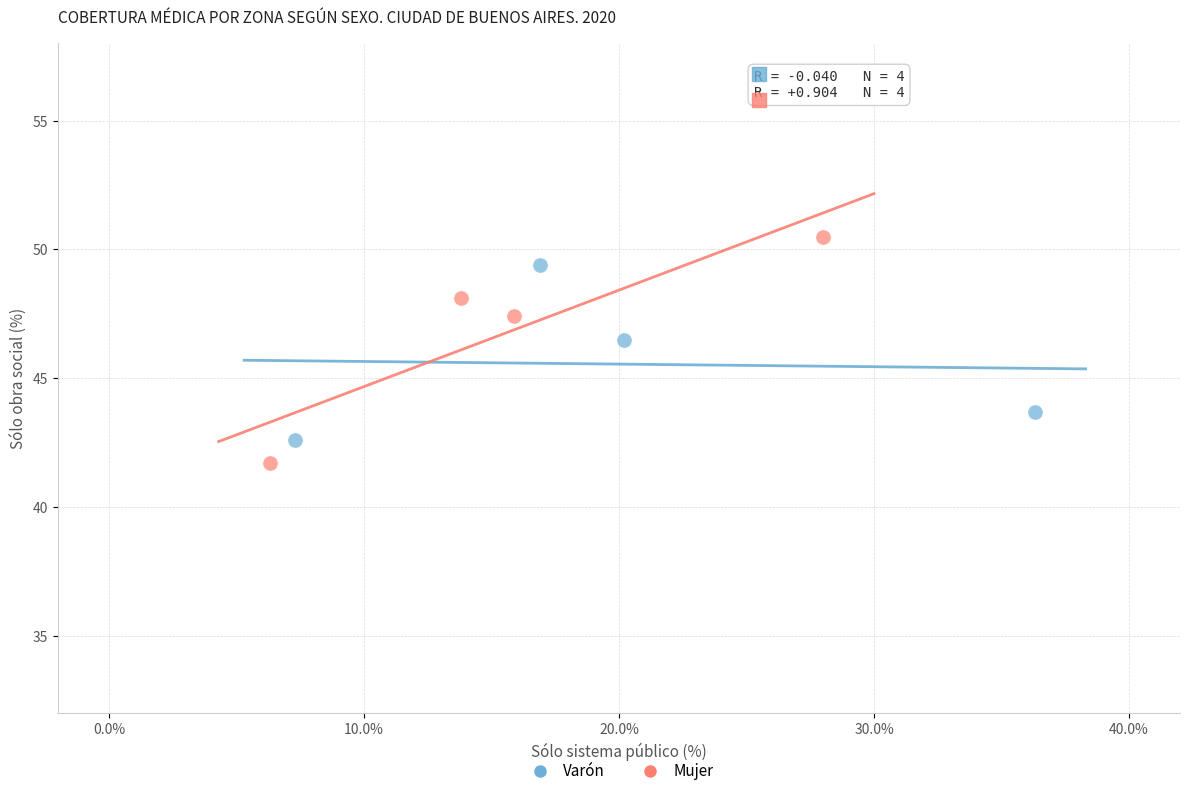

Which series has the largest Y range (max minus min)?

Mujer